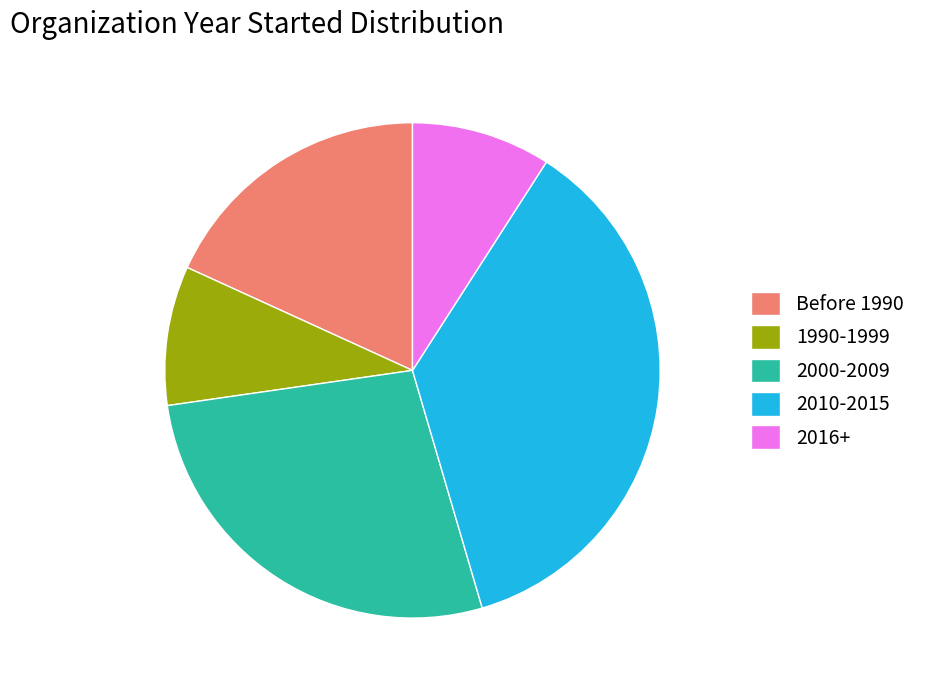

Is there any slice that represents more than half of the pie?

No